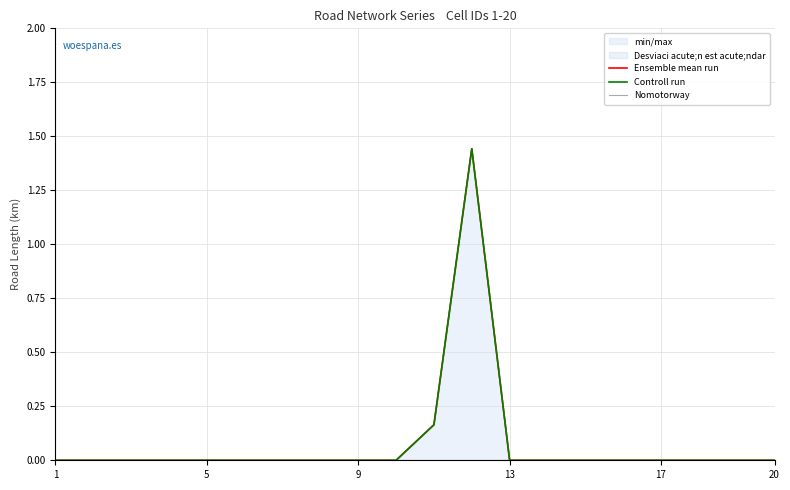

What is the maximum value shown in the chart?

1.4